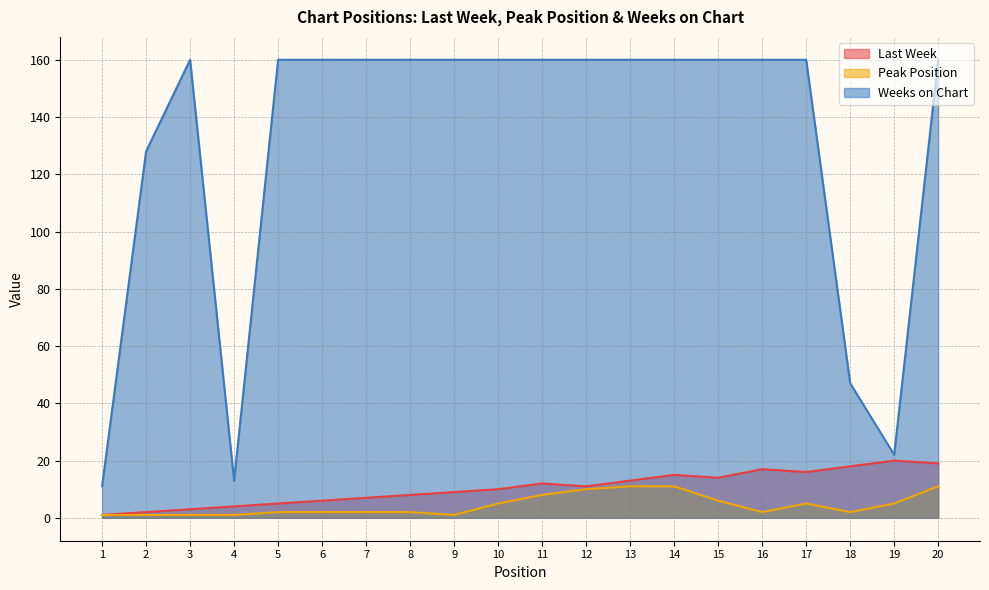

What is the total value across all series at 18?

67